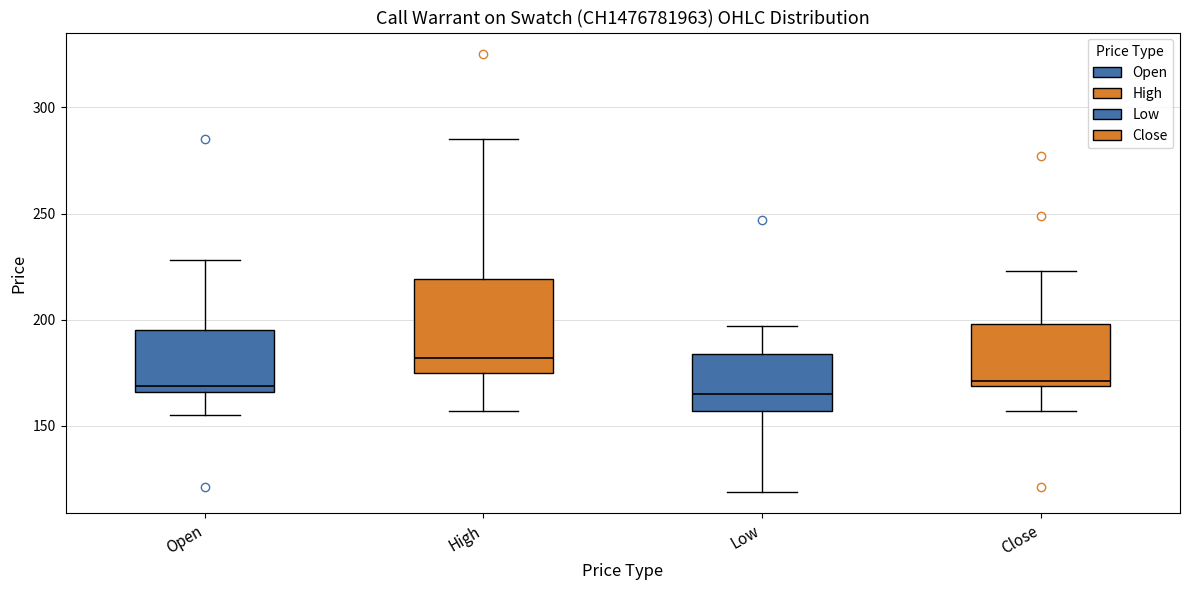

Which box is the tallest, from its lower edge to its upper edge?

High